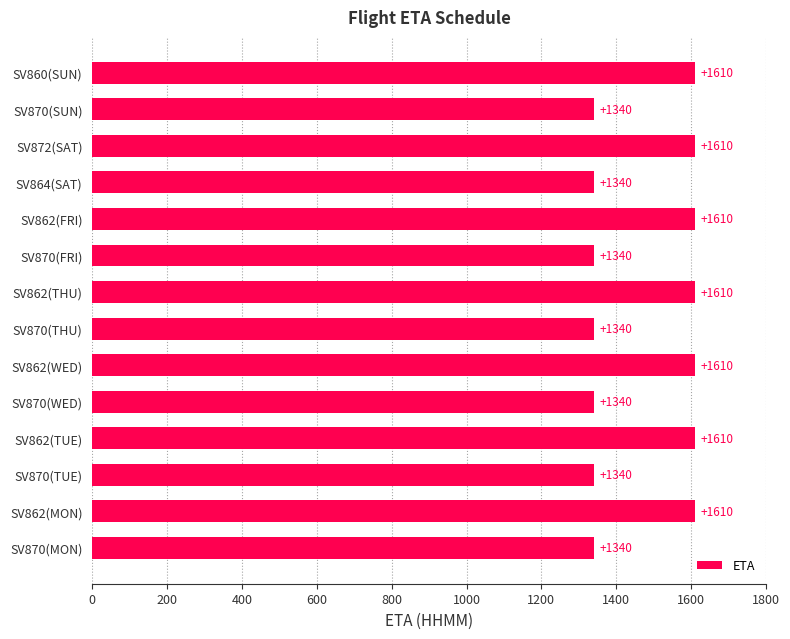

The chart shows a value of 2836 at SV860(SUN). True or false?

False